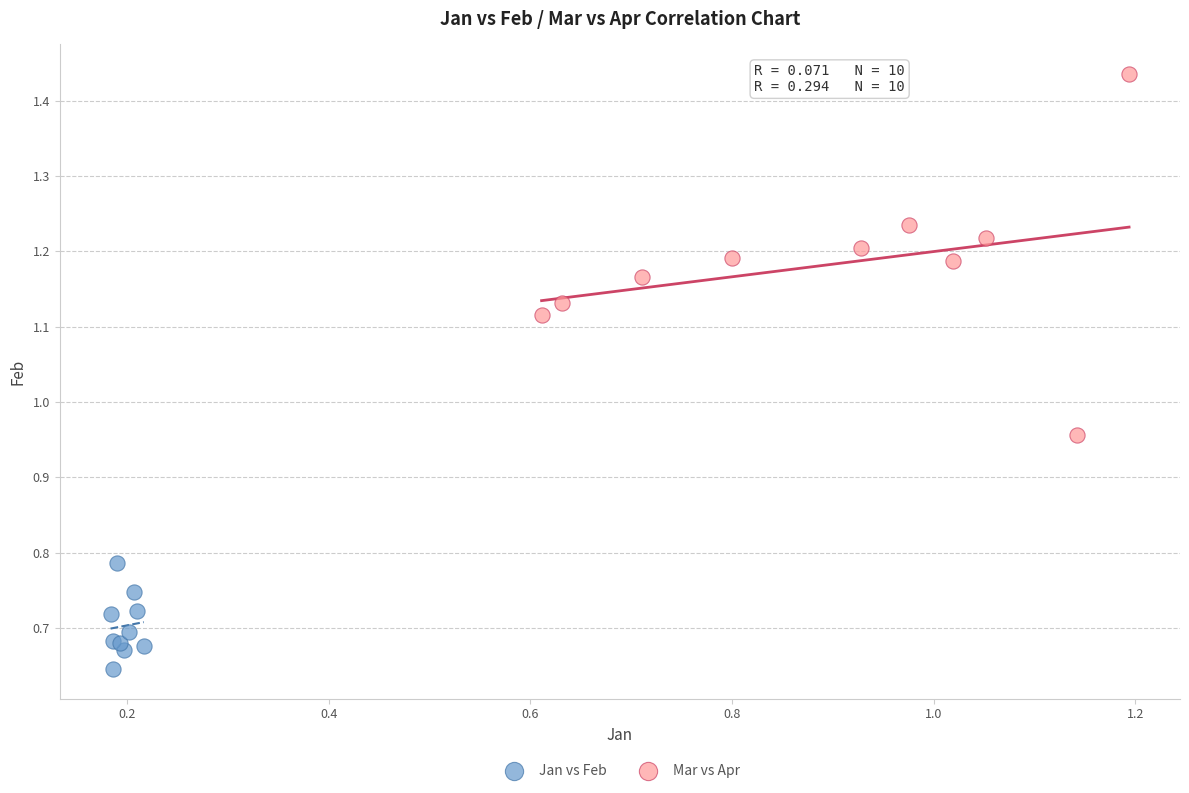

Which series reaches the minimum Y coordinate?

Jan vs Feb